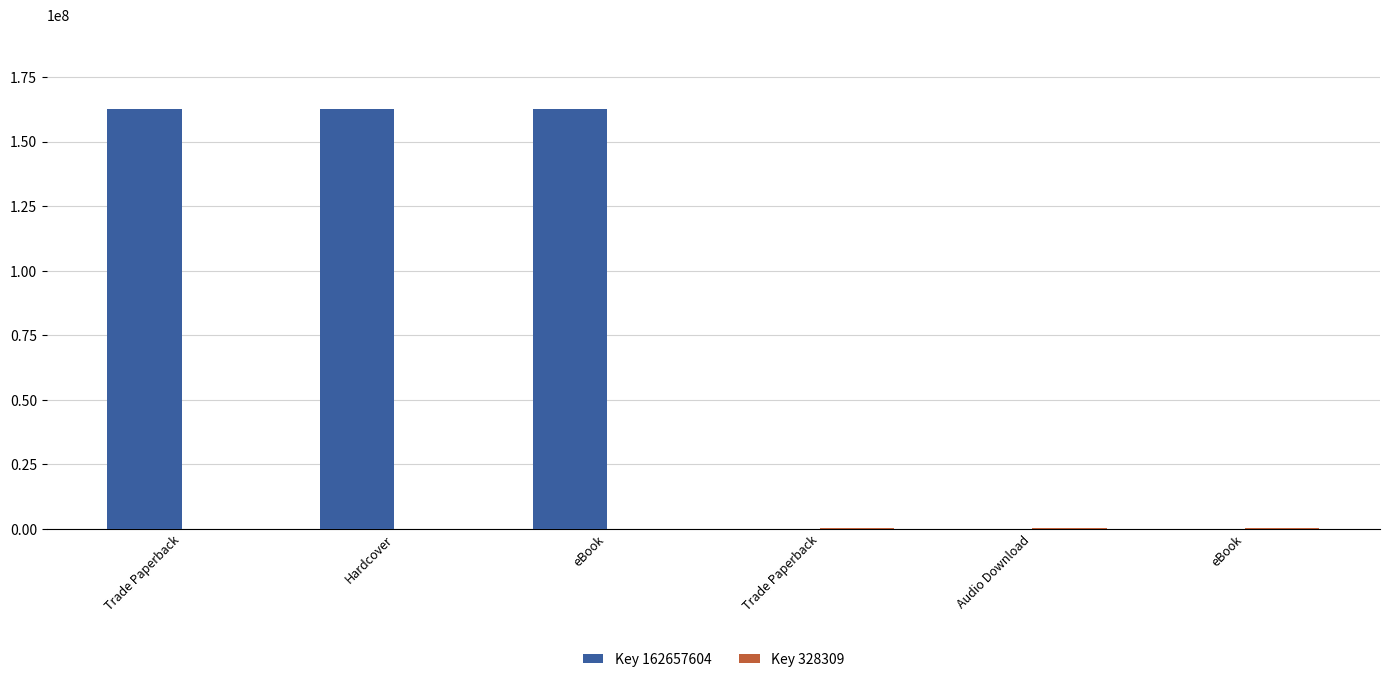

What is the difference between the second highest and second lowest values in the Key 162657604 series?

162657604